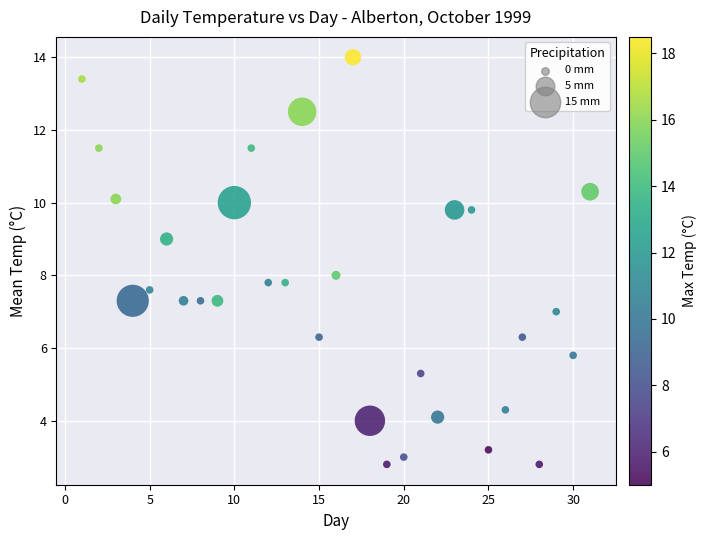

What is the range of Y values (max minus min)?

11.2